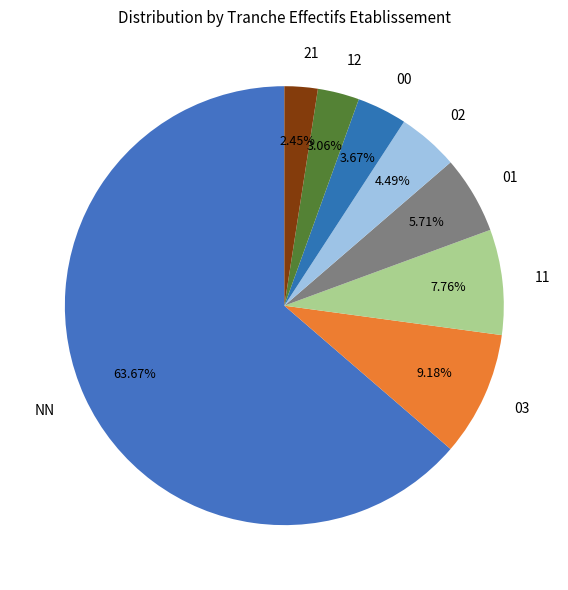

What is the total percentage of 11 and 03?

16.9%